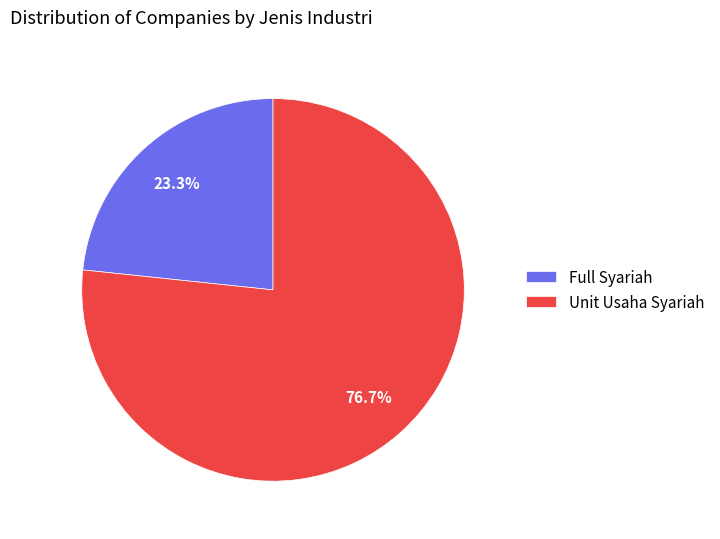

Rank the categories by value from lowest to highest.

Full Syariah, Unit Usaha Syariah